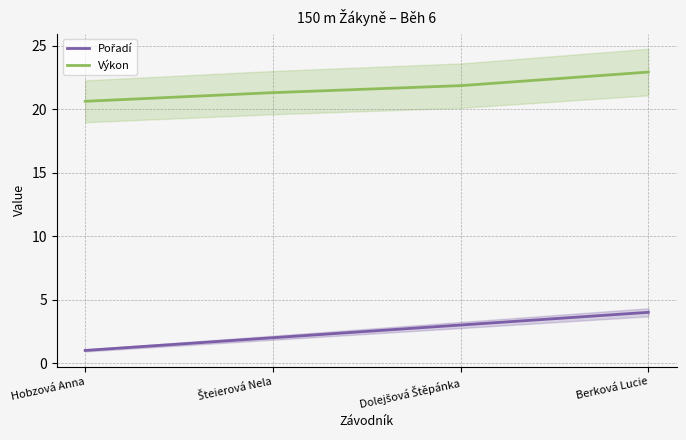

What is the difference between the second highest and minimum values in the Pořadí series?

2.0